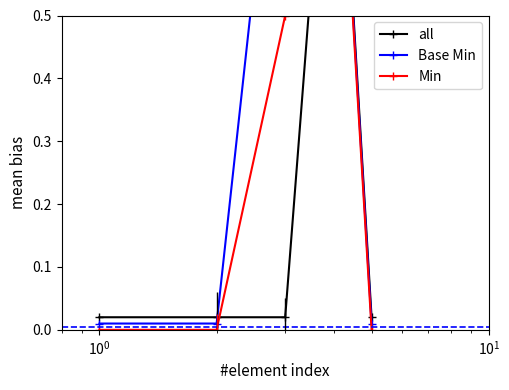

Reading left to right, extract all data points from this chart.

all: 0.0	0.0	0.0	1.0	0.0
Base Min: 0.0	0.0	1.0	1.0	0.0
Min: 0.0	0.0	0.5	1.0	0.0